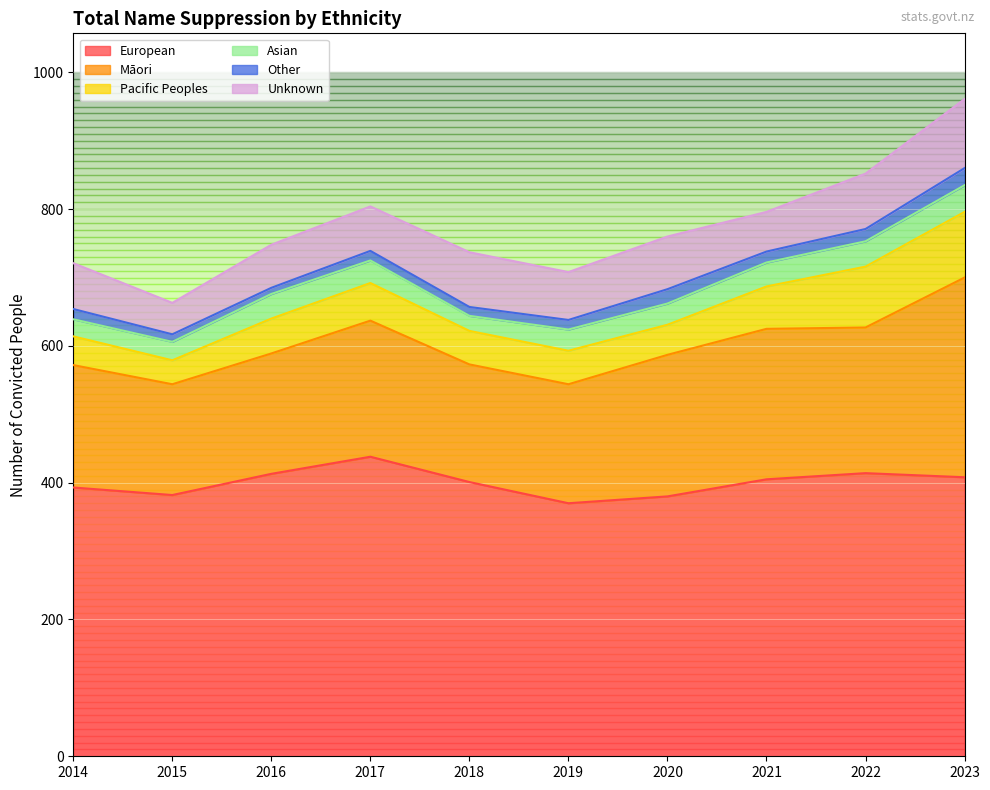

Is it true that European equals 667 at 2021?

False